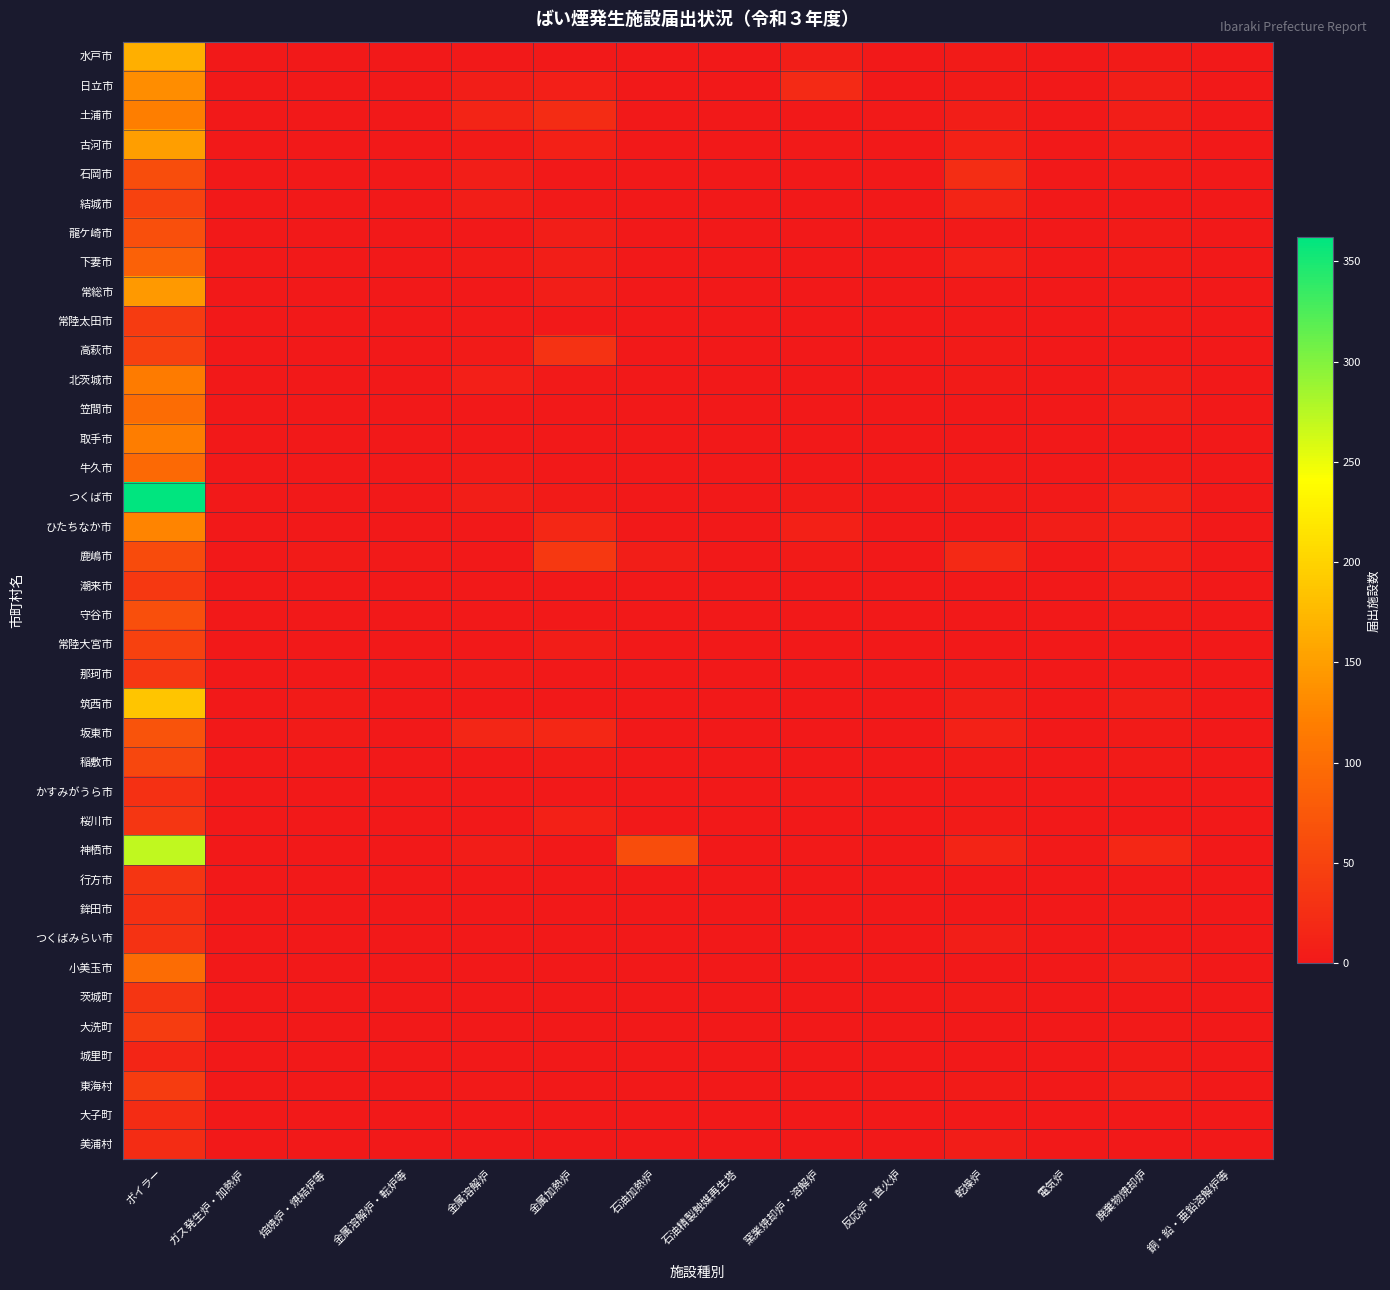

List the series in order of their peak value, lowest first.

城里町, 大子町, 美浦村, かすみがうら市, 鉾田市, つくばみらい市, 行方市, 茨城町, 桜川市, 那珂市, 潮来市, 常陸太田市, 大洗町, 東海村, 高萩市, 常陸大宮市, 結城市, 稲敷市, 鹿嶋市, 石岡市, 守谷市, 龍ケ崎市, 坂東市, 下妻市, 牛久市, 笠間市, 小美玉市, 北茨城市, 取手市, 土浦市, ひたちなか市, 日立市, 常総市, 古河市, 水戸市, 筑西市, 神栖市, つくば市